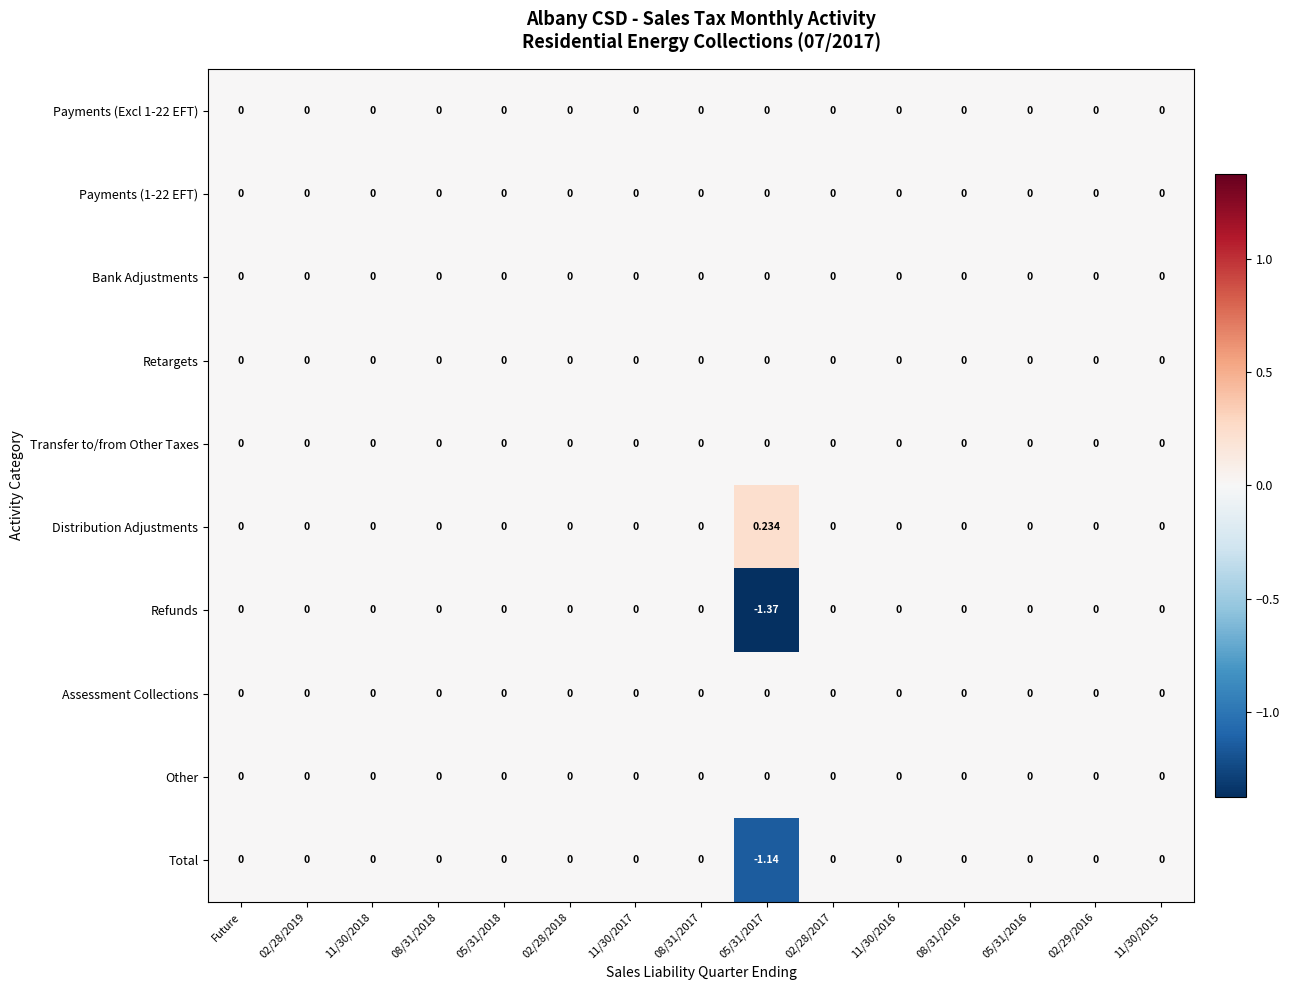

Which series has the widest spread of values?

Refunds